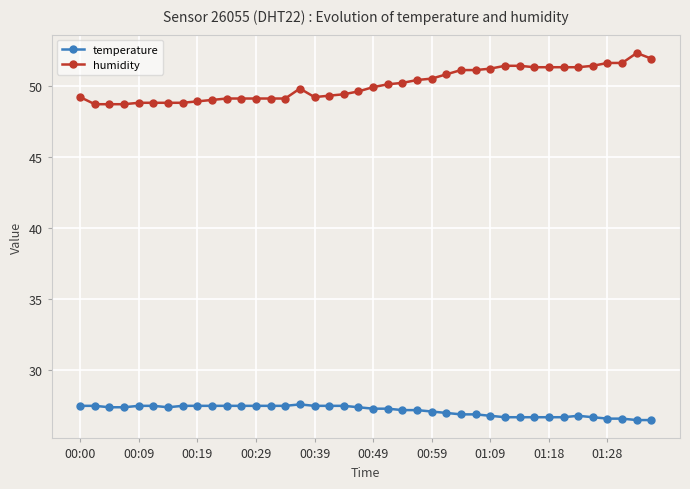

Which series has the largest total across all categories?

humidity